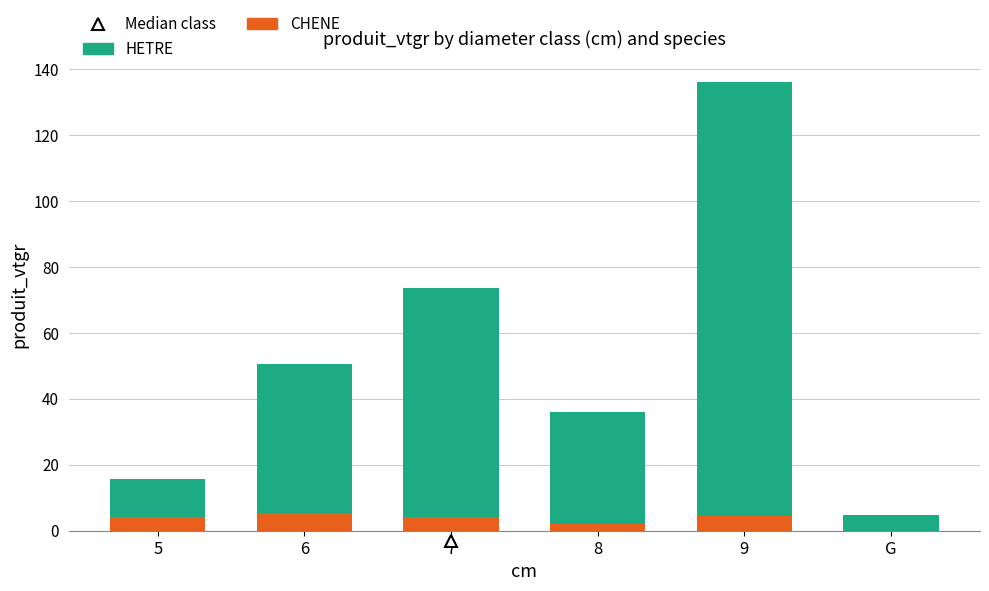

What is the maximum value for CHENE?

5.5